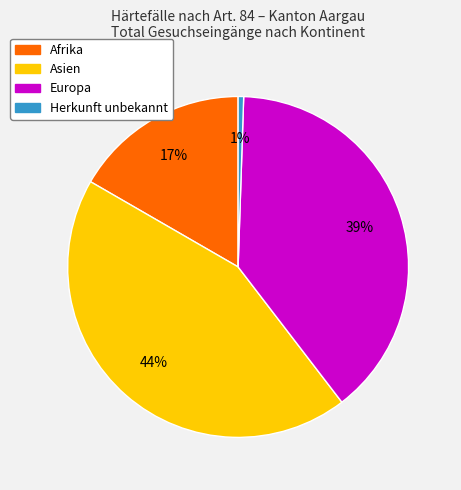

To the nearest percent, what is the average slice percentage?

25%